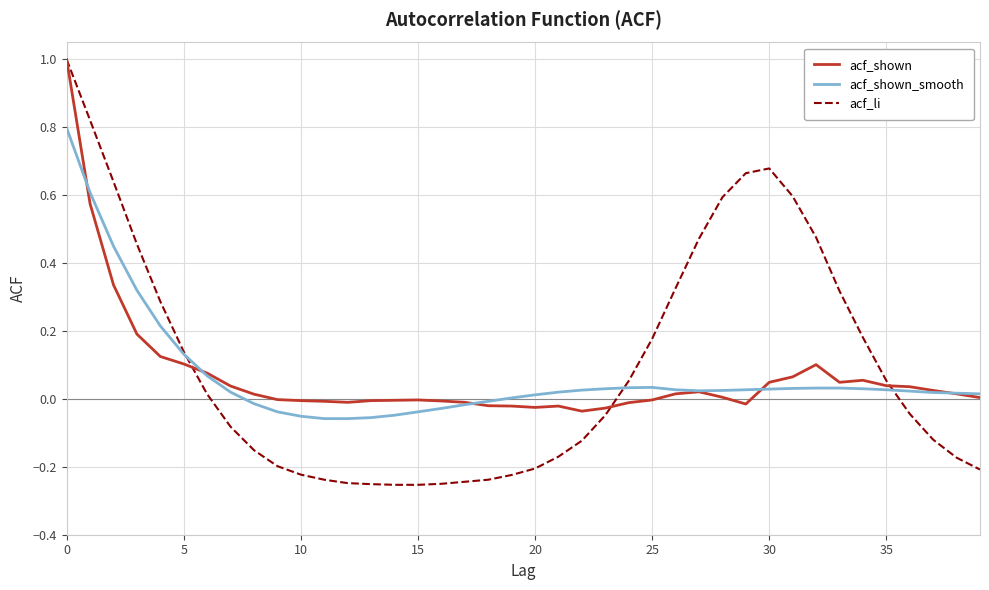

Which series has the largest range (max minus min)?

acf_li